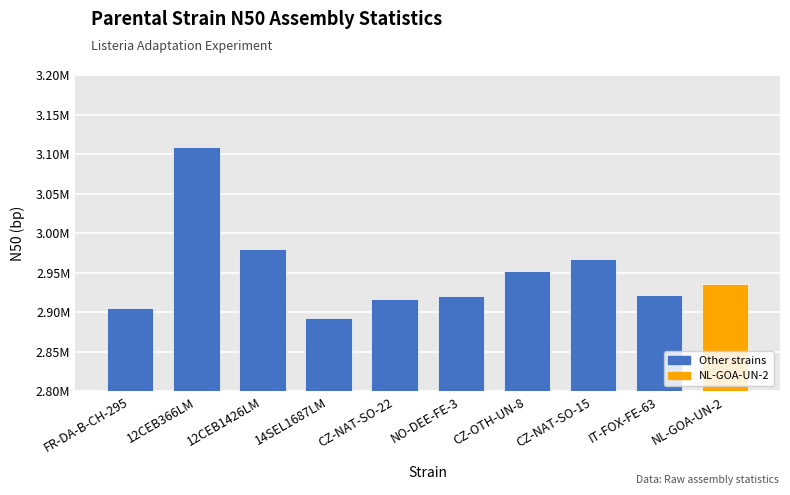

Are the bars horizontal?

No